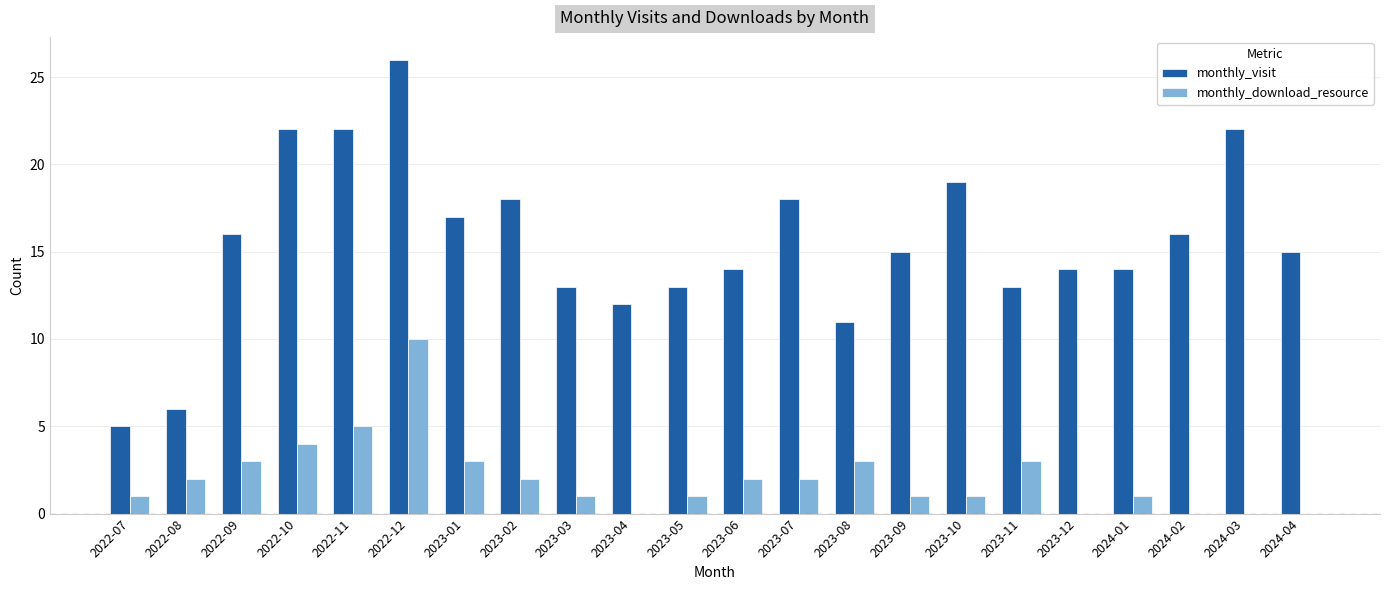

Which label corresponds to the largest value in the chart?

2022-12